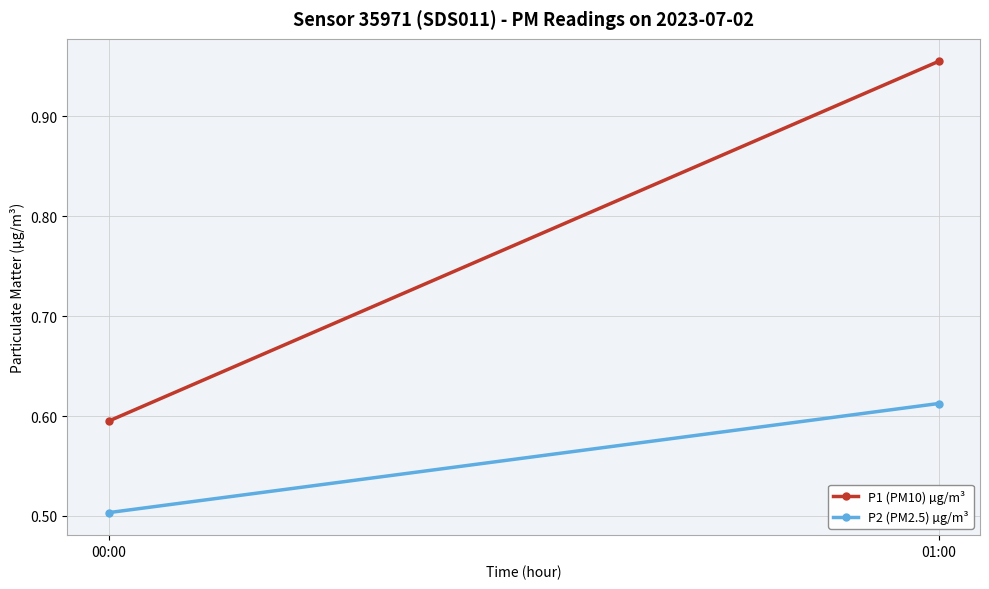

What value does the P1 (PM10) µg/m³ series have at 01:00?

1.0